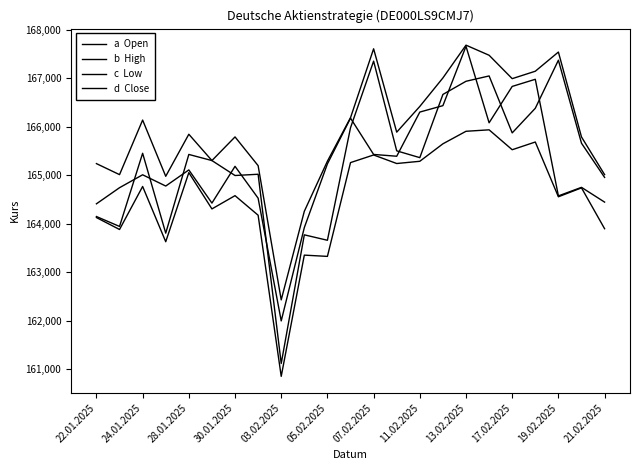

Is this an area chart (filled region under the line)?

No